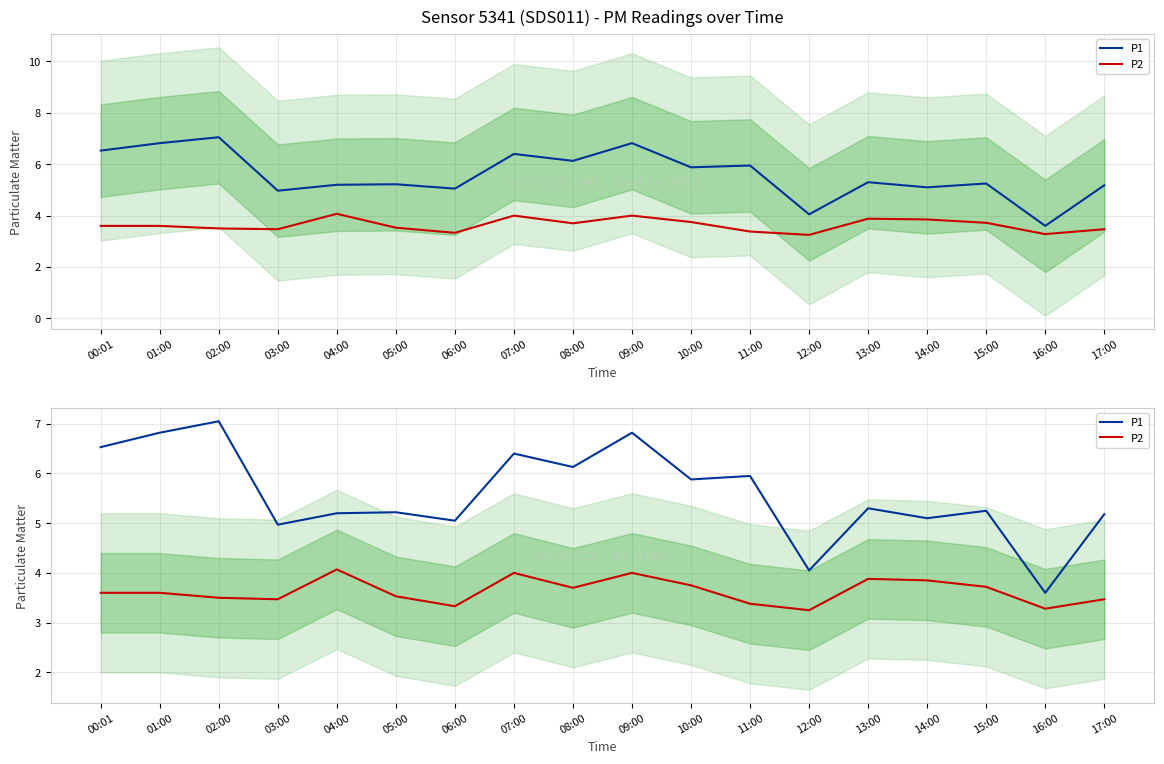

Reading right to left, what are all the values shown in this chart?

P1: 5.2	3.6	5.2	5.1	5.3	4.0	6.0	5.9	6.8	6.1	6.4	5.0	5.2	5.2	5.0	7.0	6.8	6.5
P2: 3.5	3.3	3.7	3.9	3.9	3.2	3.4	3.8	4.0	3.7	4.0	3.3	3.5	4.1	3.5	3.5	3.6	3.6